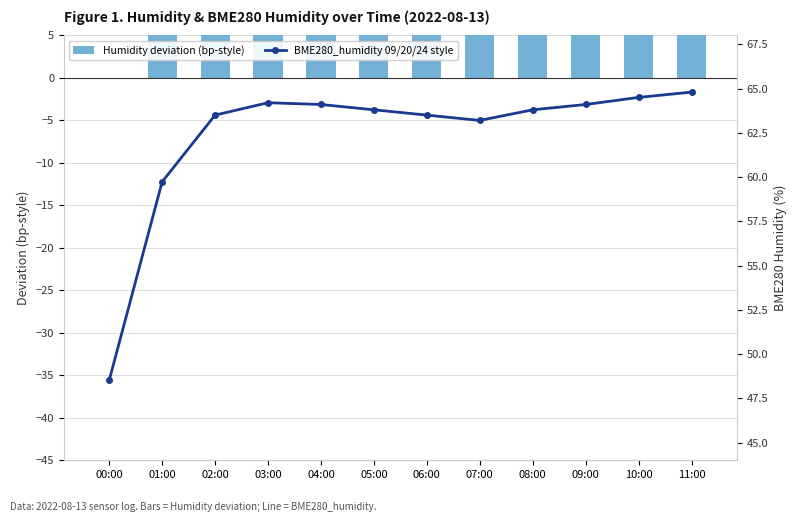

What is the label of the 4th bar from the left?

03:00